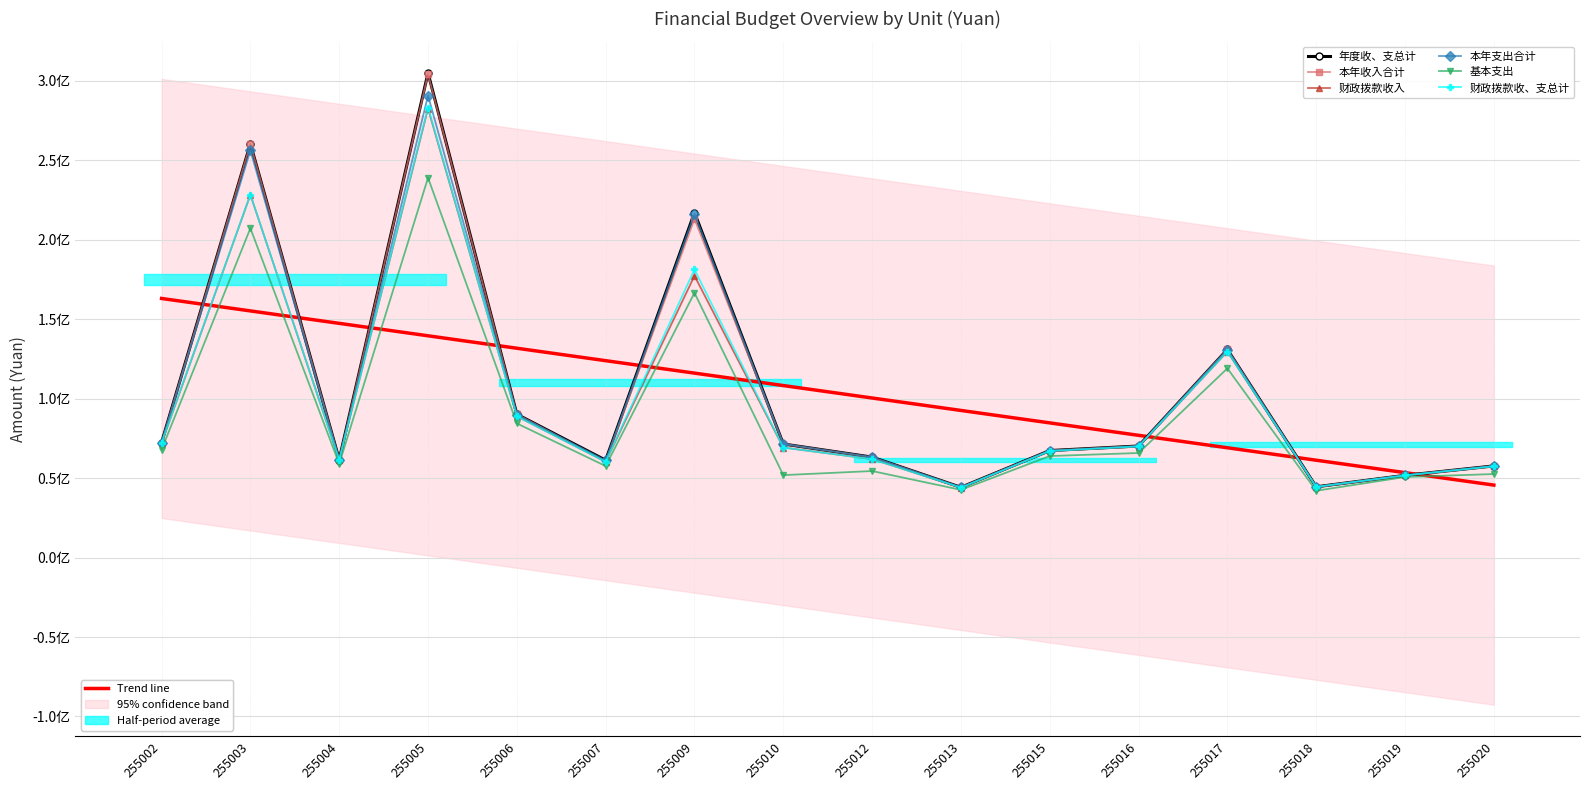

True or false: 基本支出 and 财政拨款收入 intersect in this chart.

False